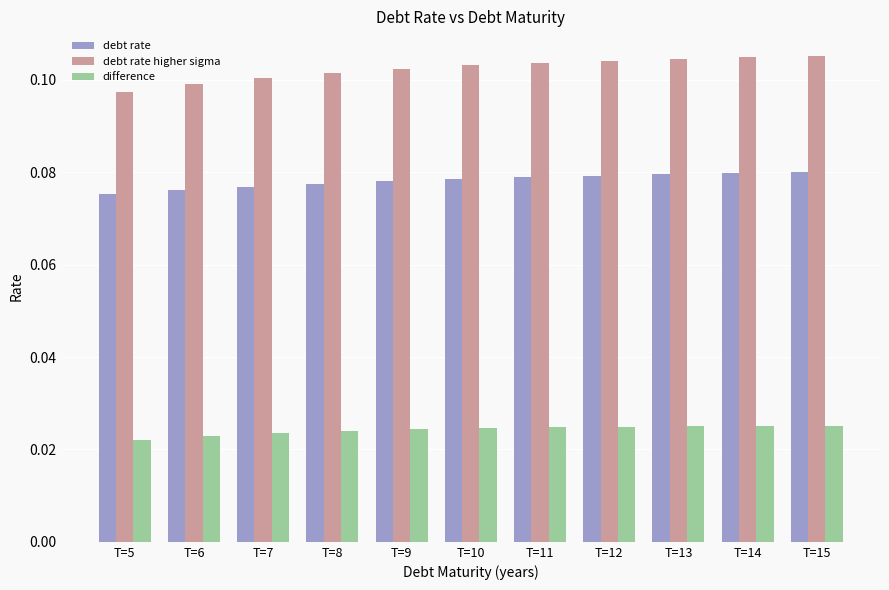

What is the total value across all series at T=8?

0.2